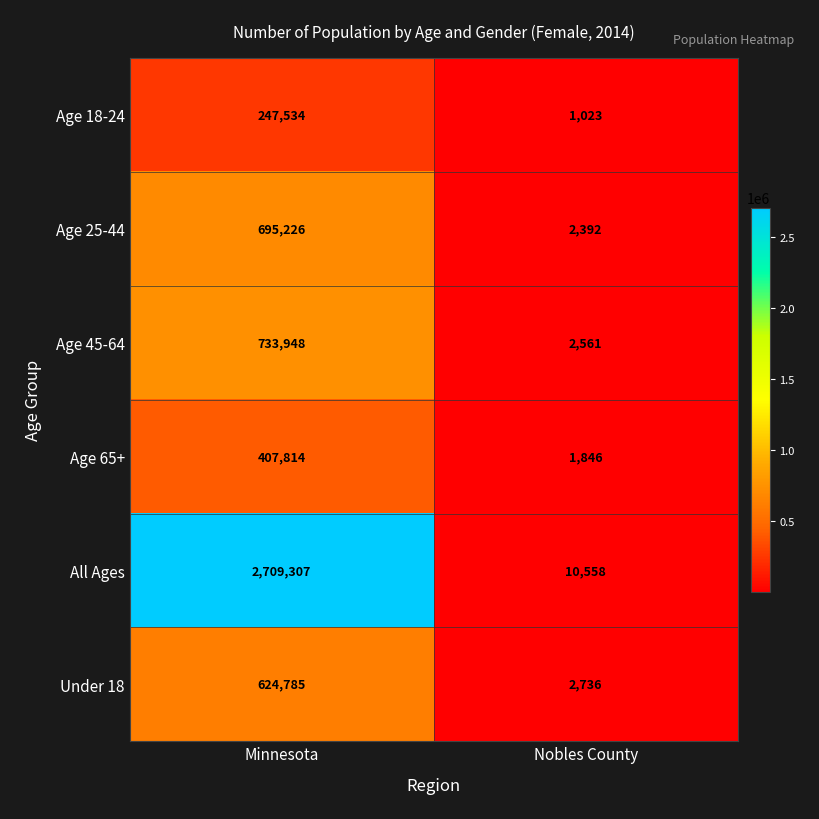

What is the spread (max minus min) of values at Minnesota?

2461773